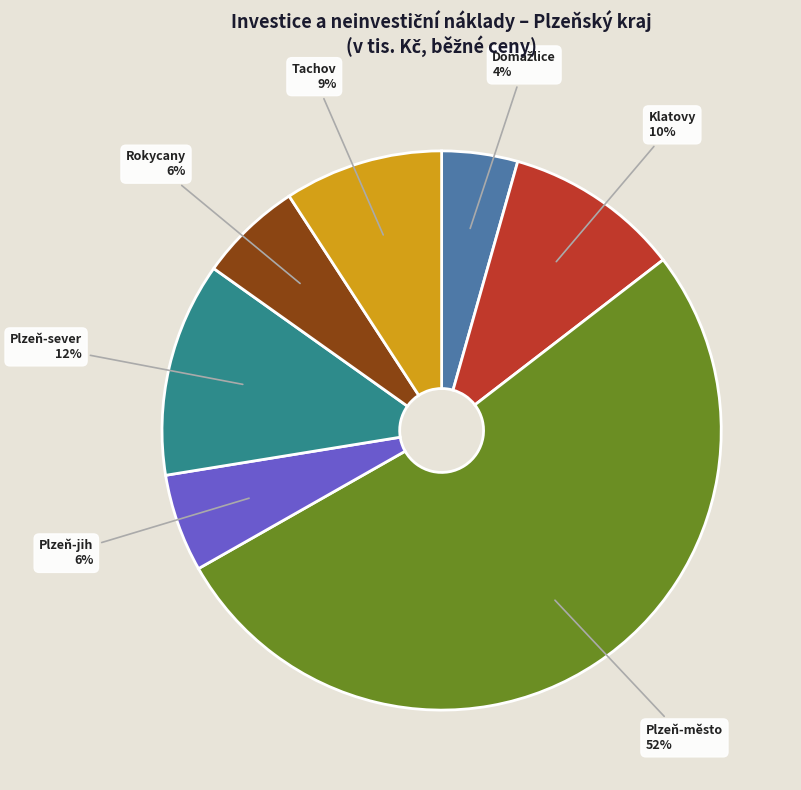

To the nearest percent, what portion does Klatovy represent?

10%